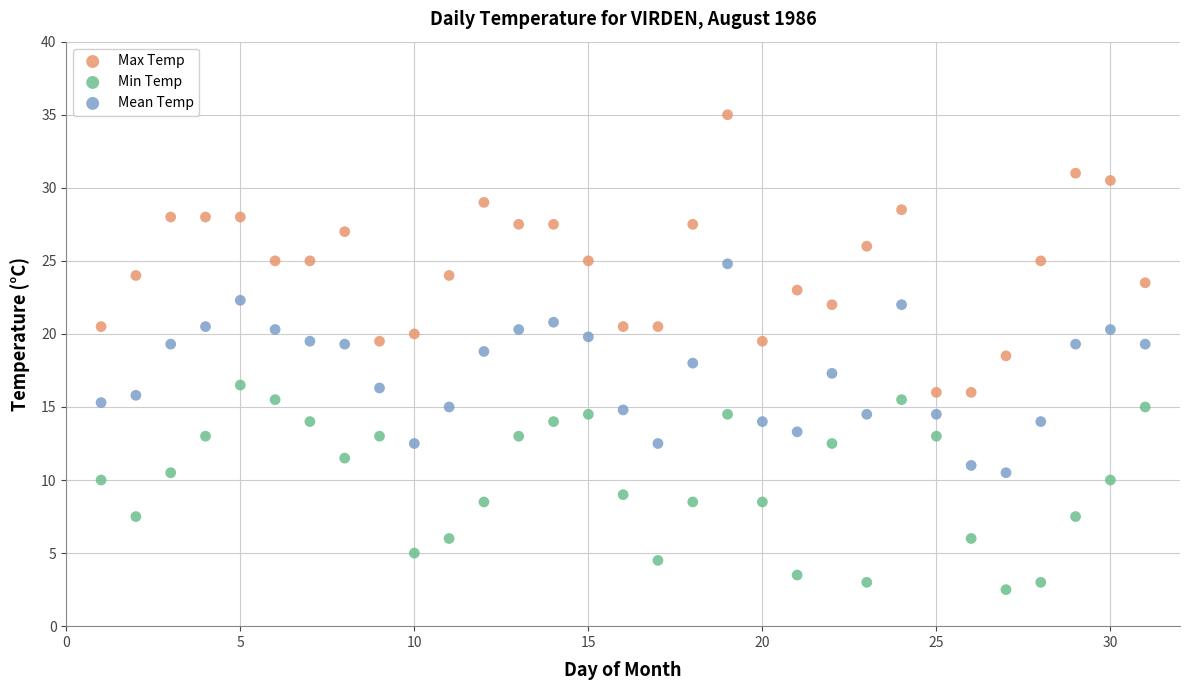

What are all the series names shown in the legend?

Max Temp, Min Temp, Mean Temp